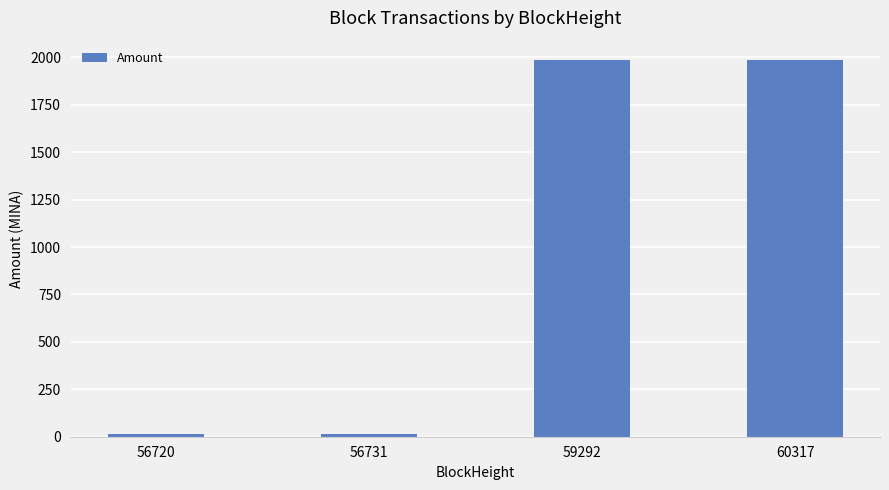

How many bars are there in total?

4